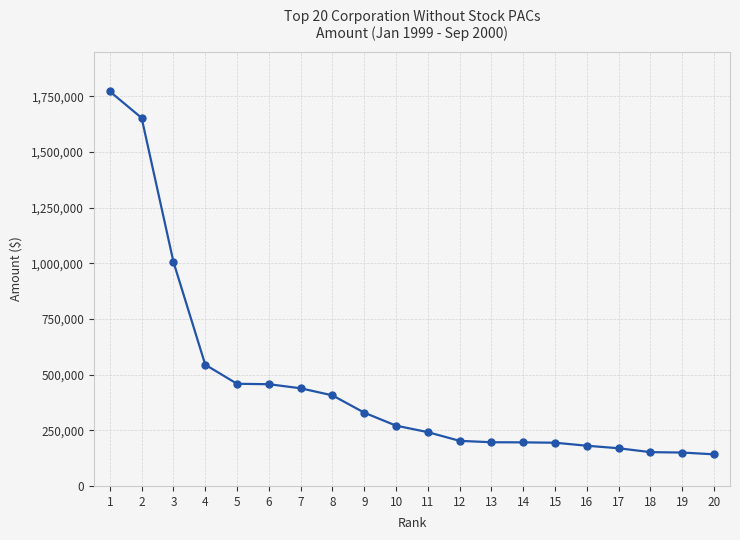

Where is the data nearest to the value 957276?

3